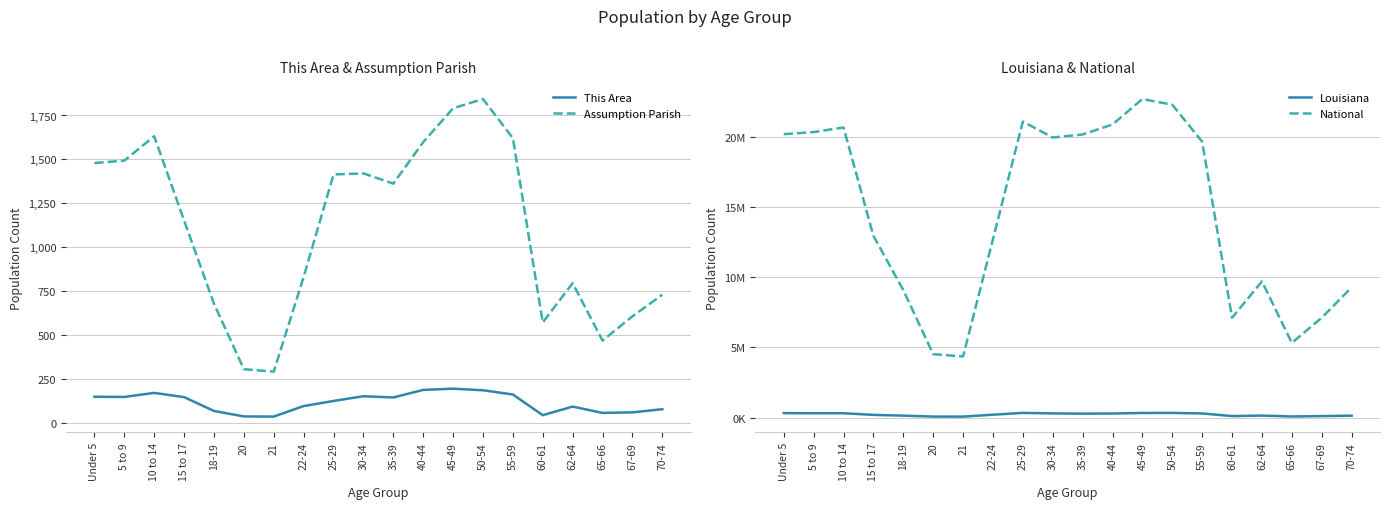

True or false: This Area and Assumption Parish cross at least once.

False